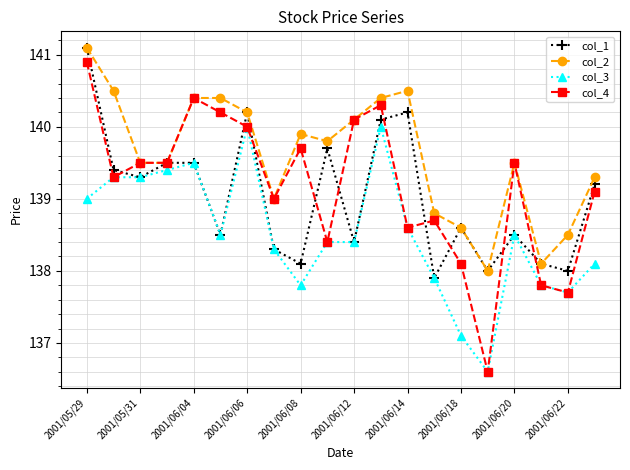

What is the value of the col_4 point at the 2nd from the left?

139.3